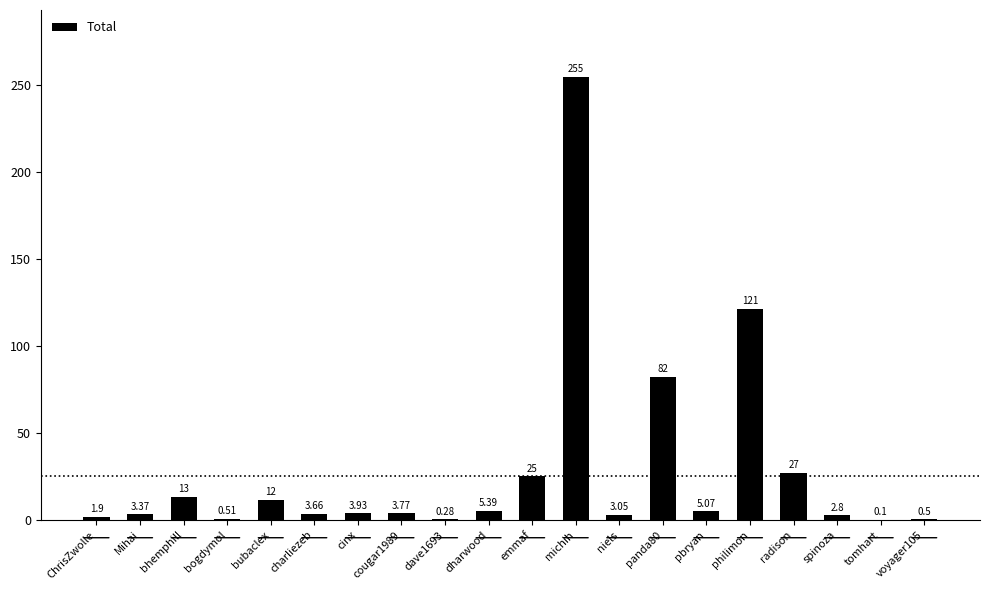

What is the ratio of the value at bubaclex to the value at Mihai?

3.5